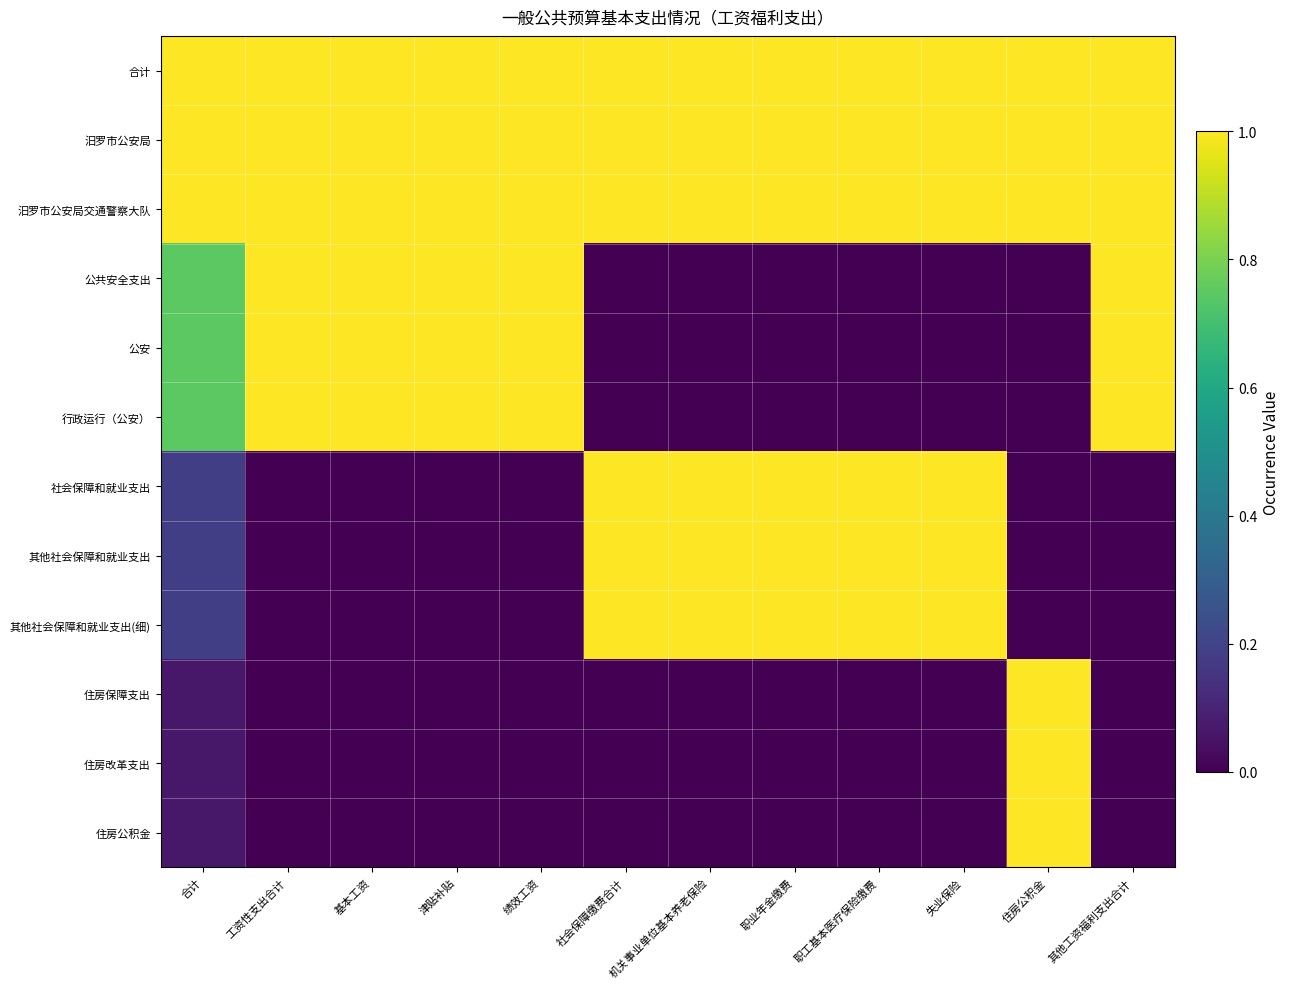

Which has a higher value, 其他工资福利支出合计 or 绩效工资?

其他工资福利支出合计